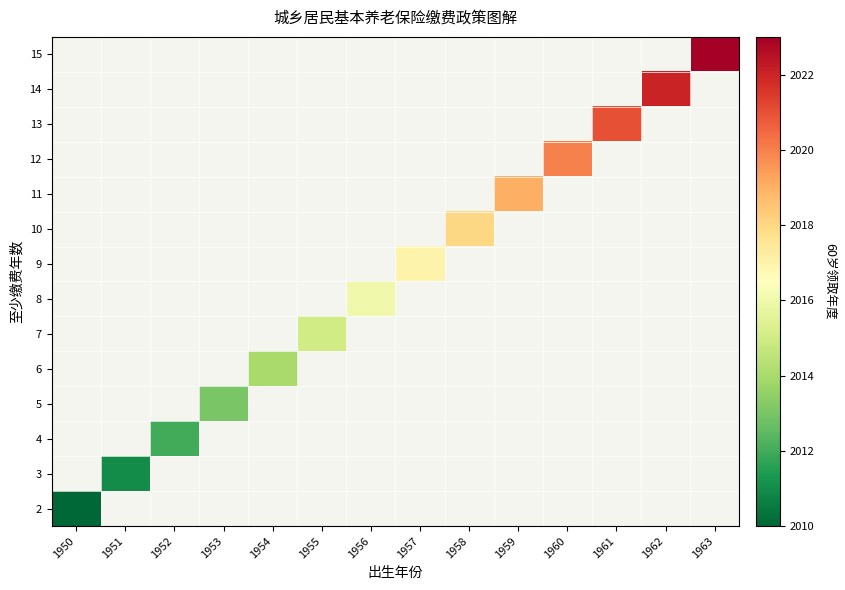

What is the greatest value displayed?

2023.0